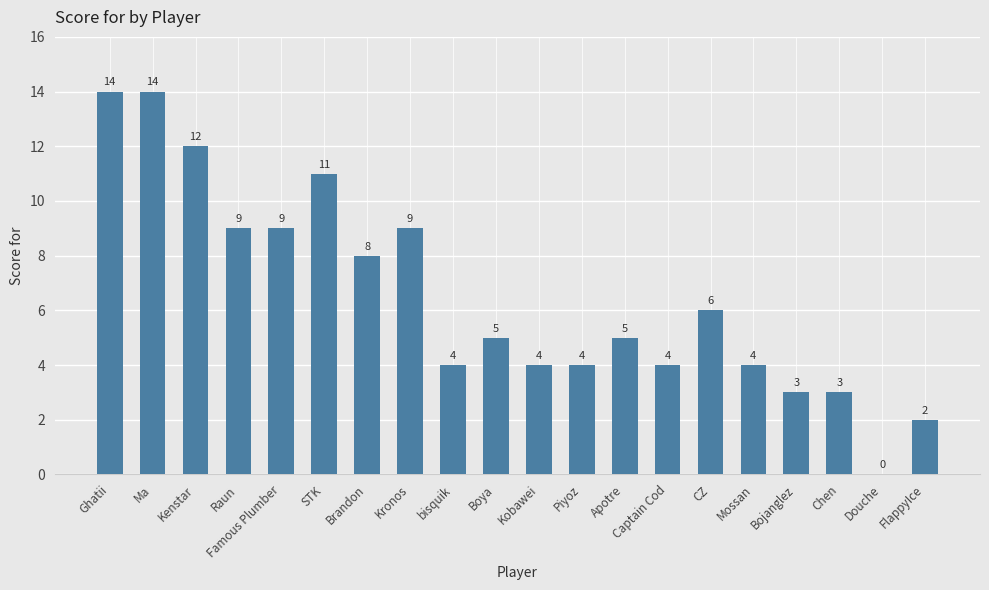

What is the difference between the values at Mossan and Kronos?

5